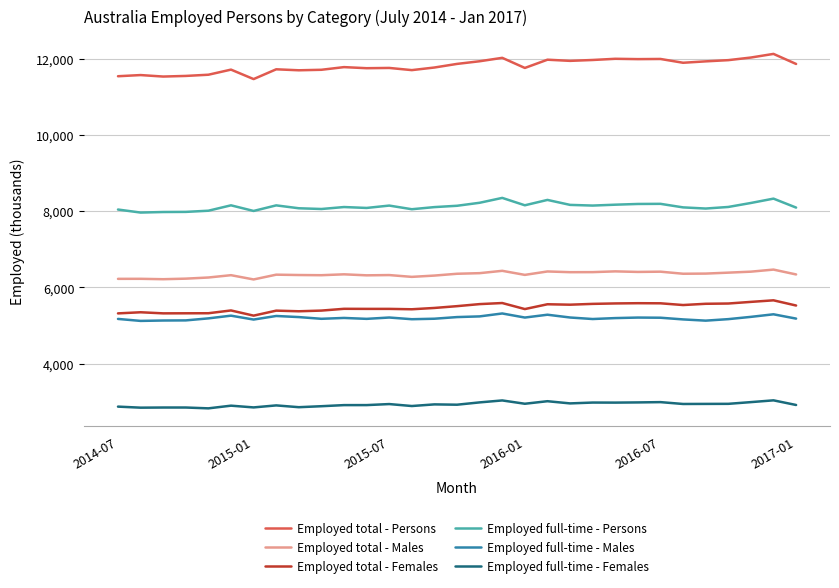

What is the sum of all Employed total - Persons values?

366145.1